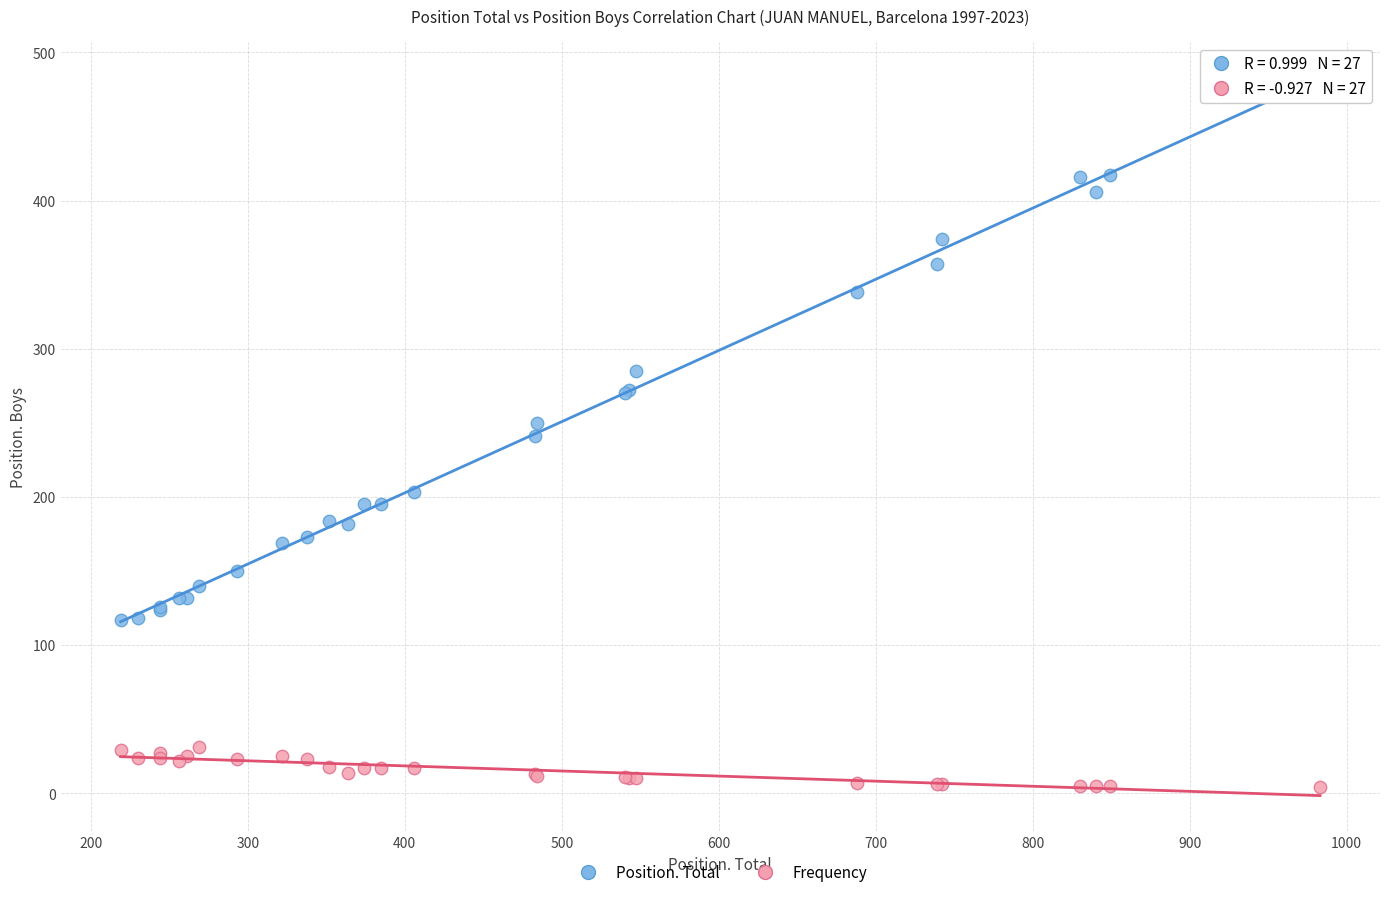

Which series contains the lowest Y value?

Frequency